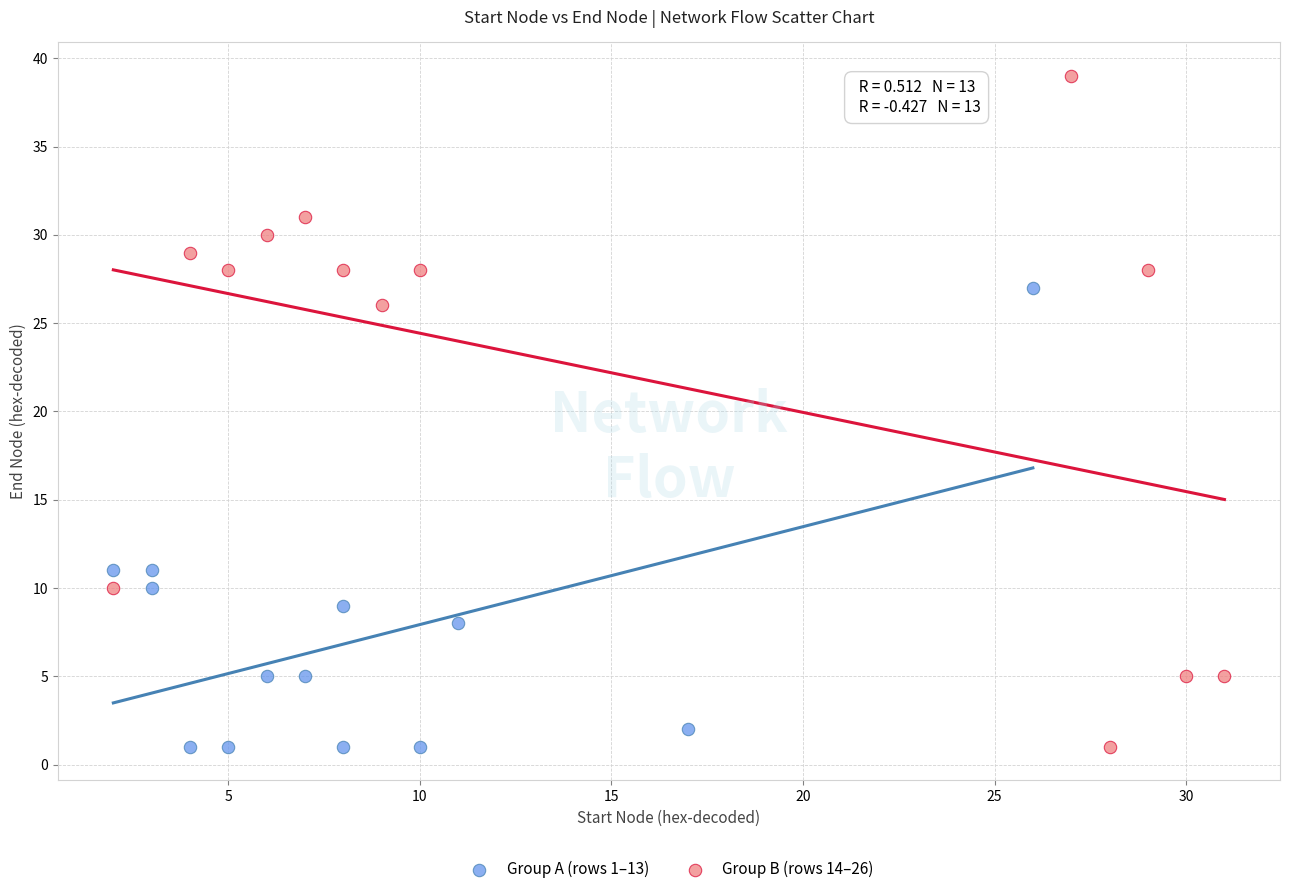

Which series has the largest Y range (max minus min)?

Group B (rows 14–26)